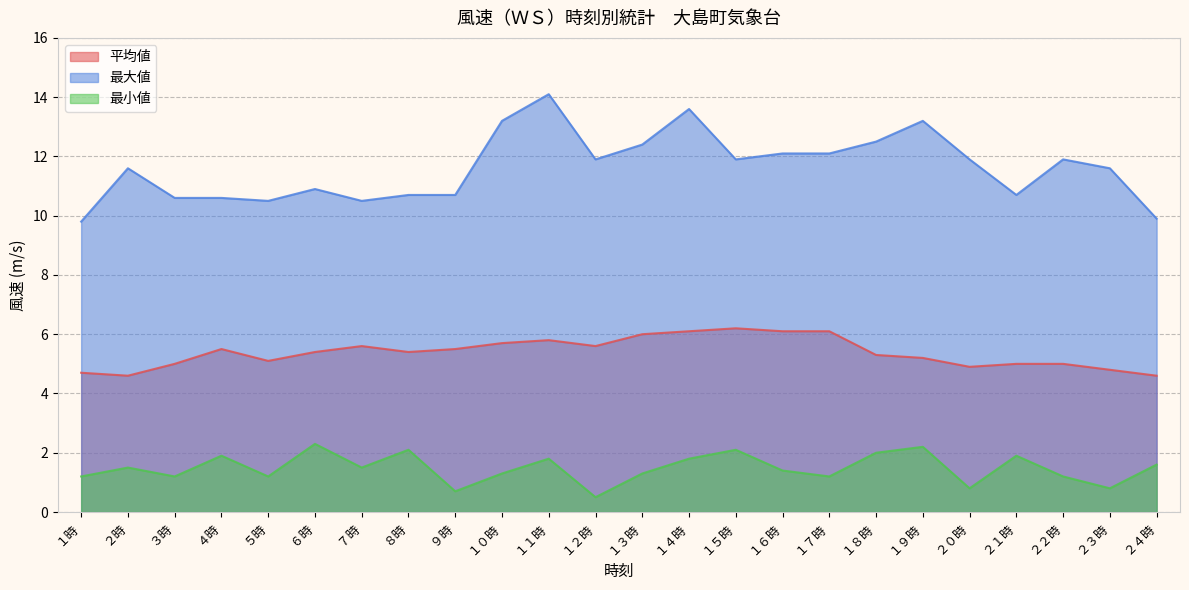

How many lines are shown in the chart?

3